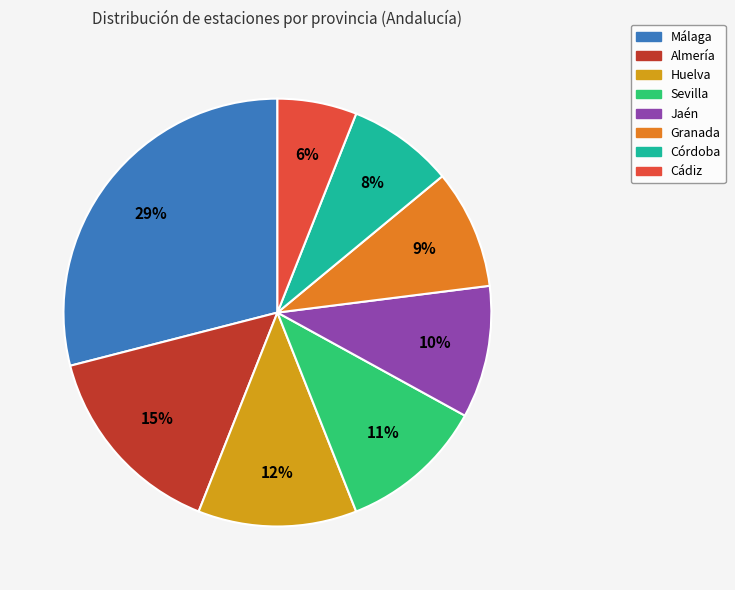

Rank the categories by value from lowest to highest.

Cádiz, Córdoba, Granada, Jaén, Sevilla, Huelva, Almería, Málaga